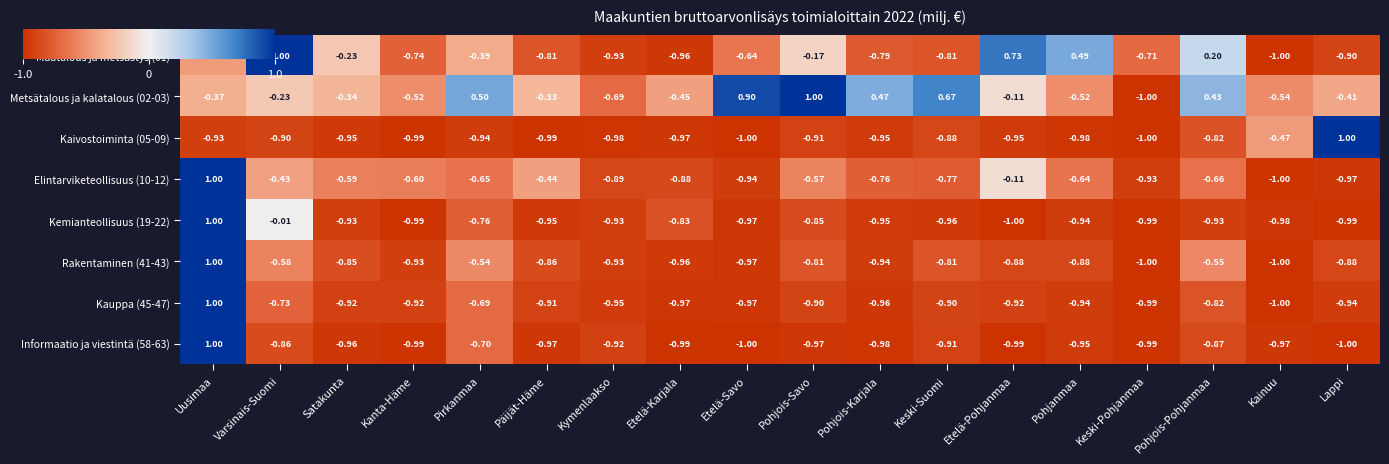

At which label does Kemianteollisuus (19-22) reach its minimum?

Etelä-Pohjanmaa